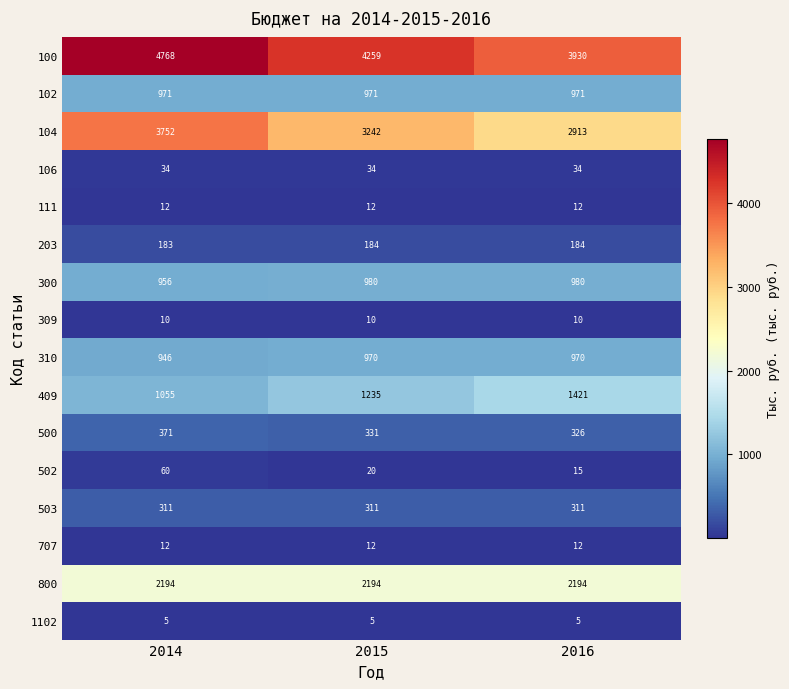

What is the spread (max minus min) of values at 2014?

4763